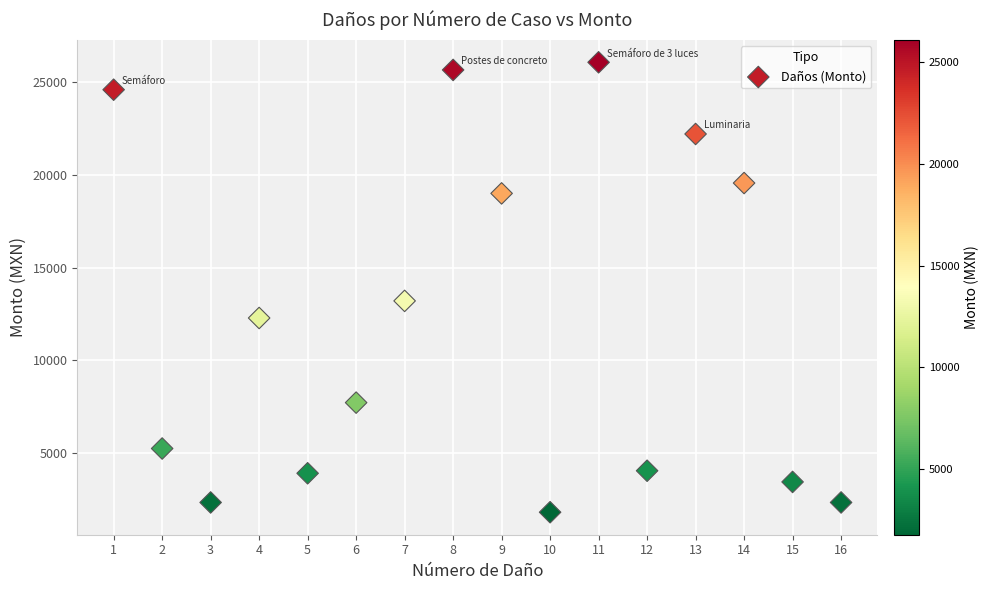

What is the range of X values (max minus min)?

15.0